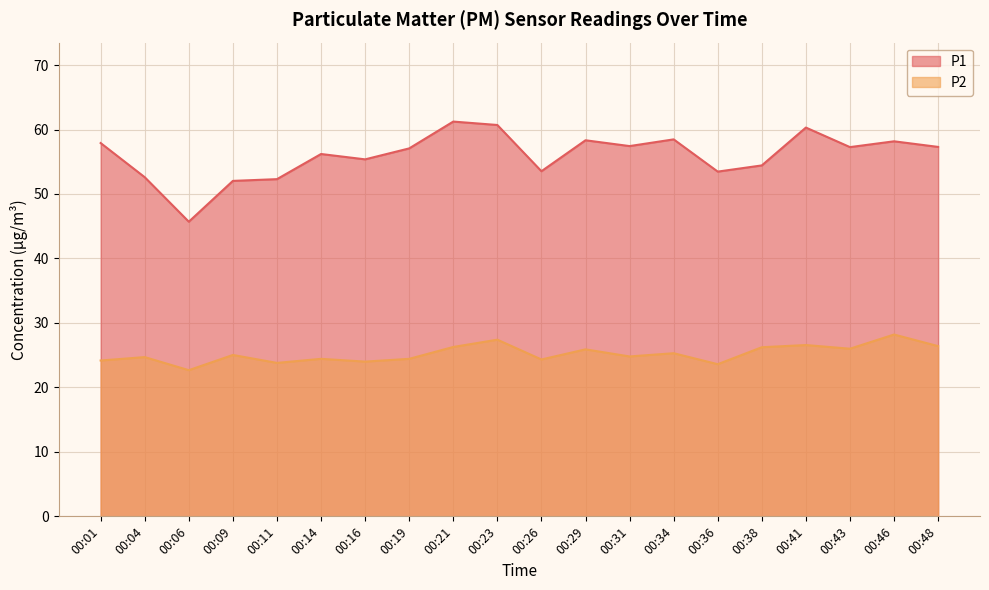

What is the sum of all P2 values?

504.2